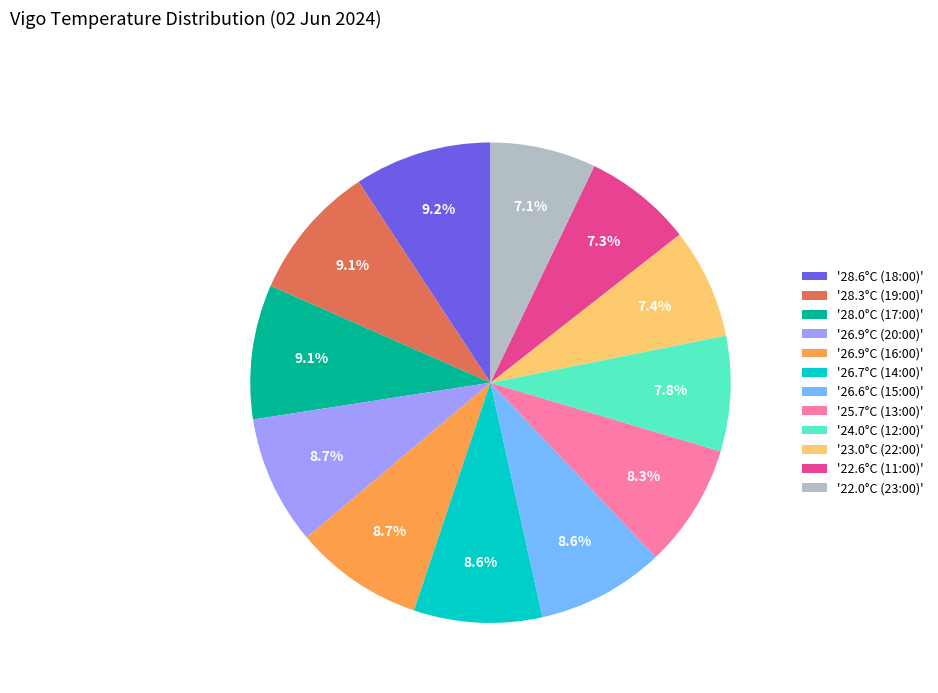

How many slices are in this pie chart?

12